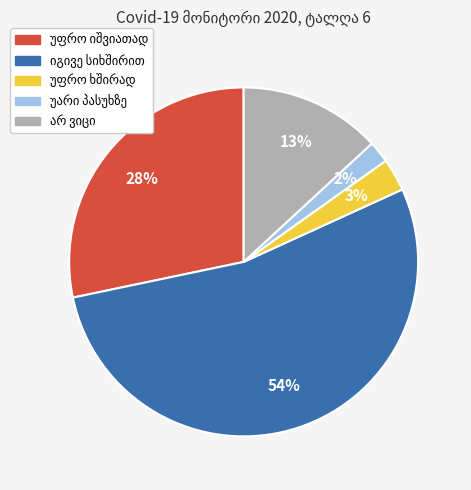

Does any single category account for the majority?

Yes